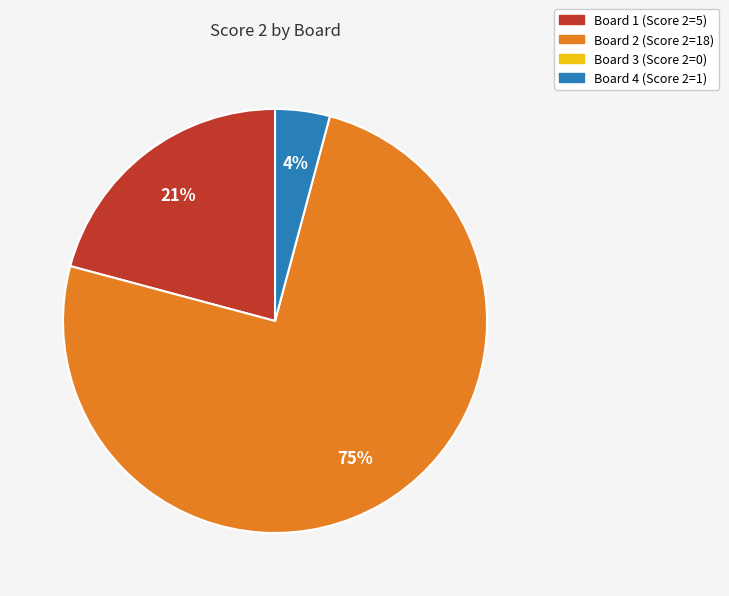

To the nearest percent, what is the difference between the largest and smallest slice percentages?

71%